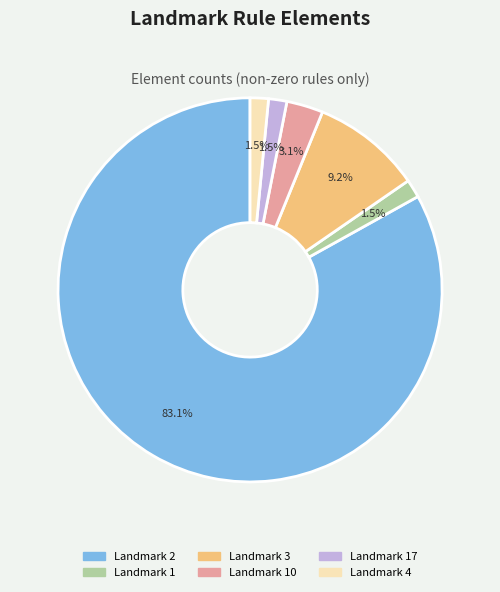

Is Landmark 2 the majority of the pie?

Yes